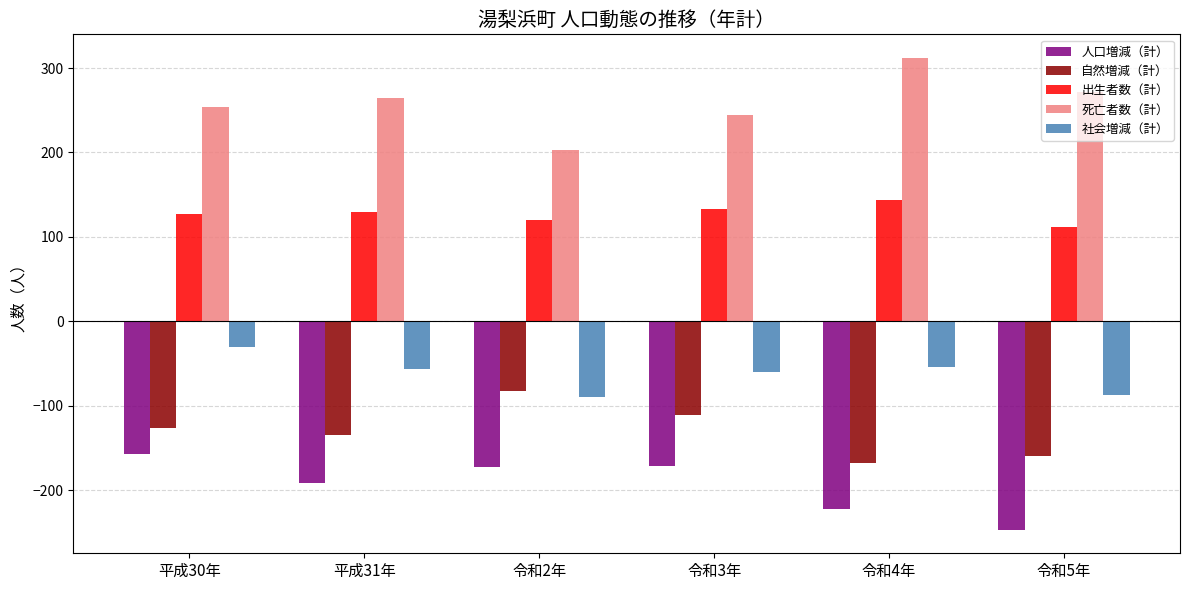

What is the difference between the 社会増減（計） values at 平成30年 and 令和4年?

24